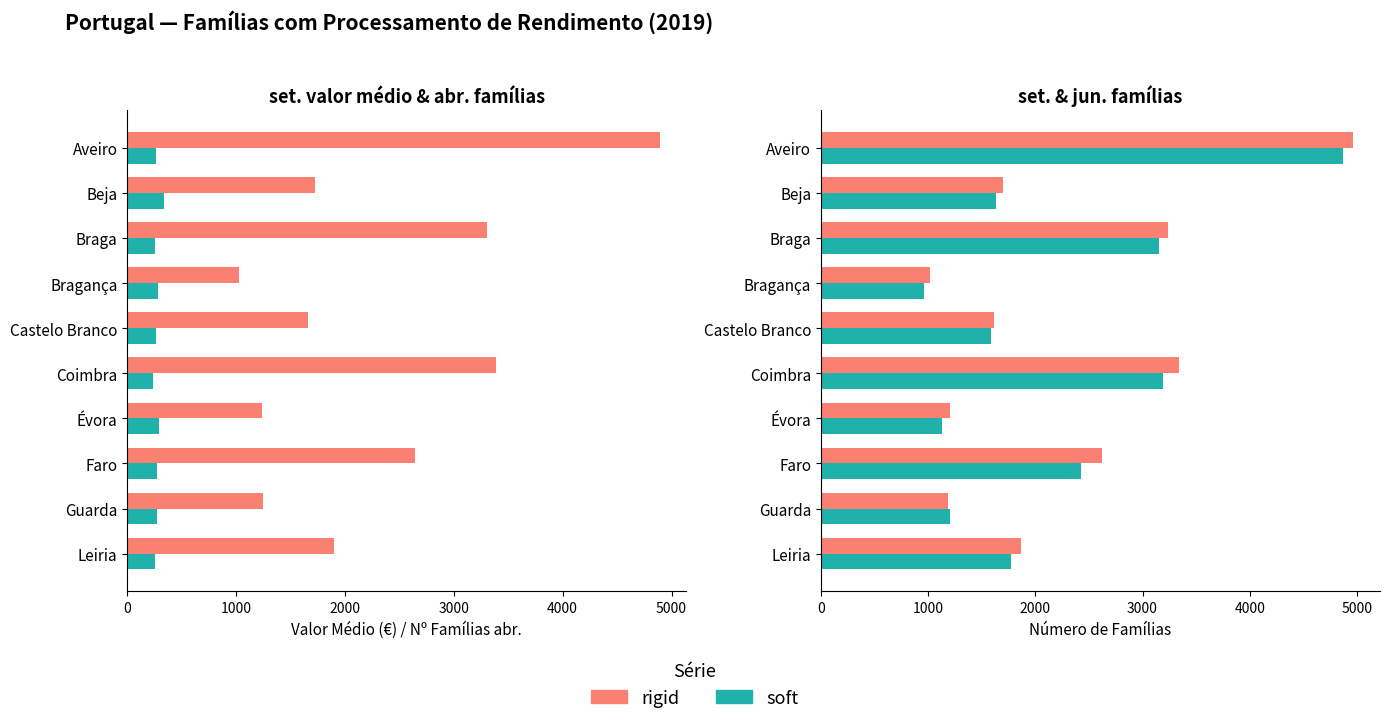

Which series has the widest spread of values?

jun. (families)